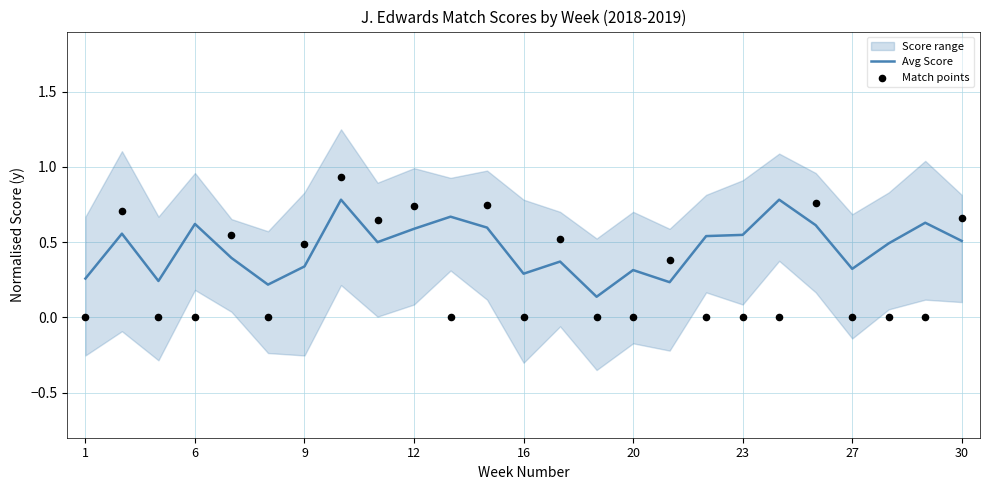

What is the highest value of the Avg Score series?

0.8